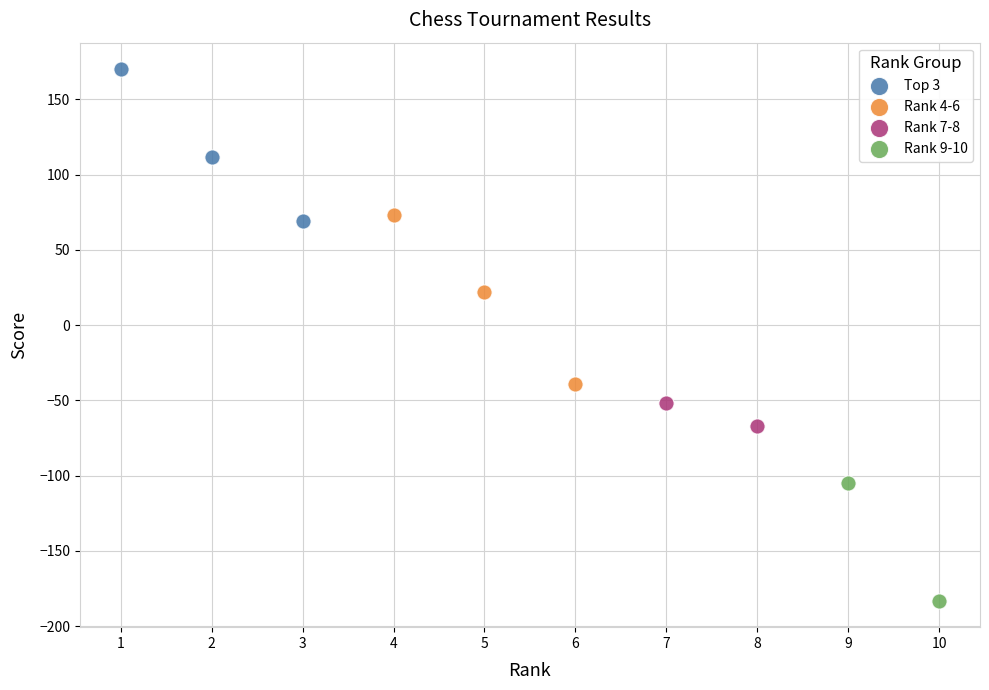

What are all the series names shown in the legend?

Top 3, Rank 4-6, Rank 7-8, Rank 9-10